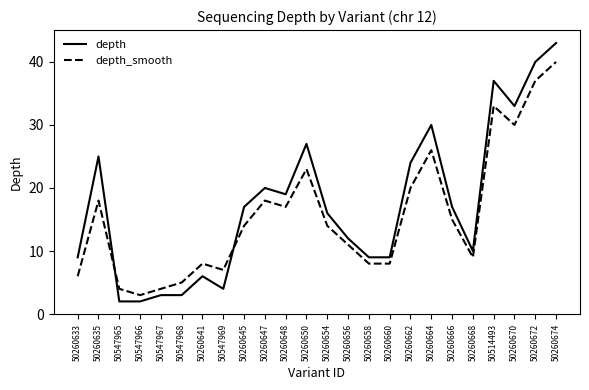

Which series ends up on top after the final intersection of depth and depth_smooth?

depth